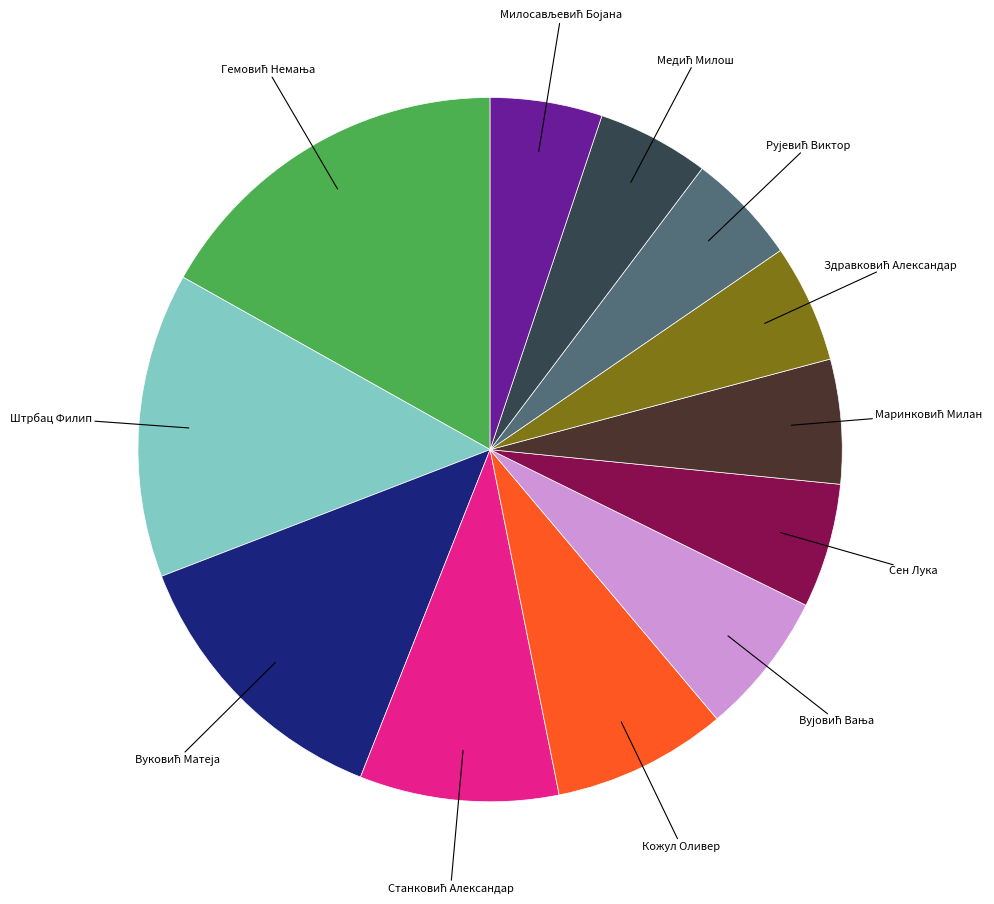

Is there any slice that represents more than half of the pie?

No